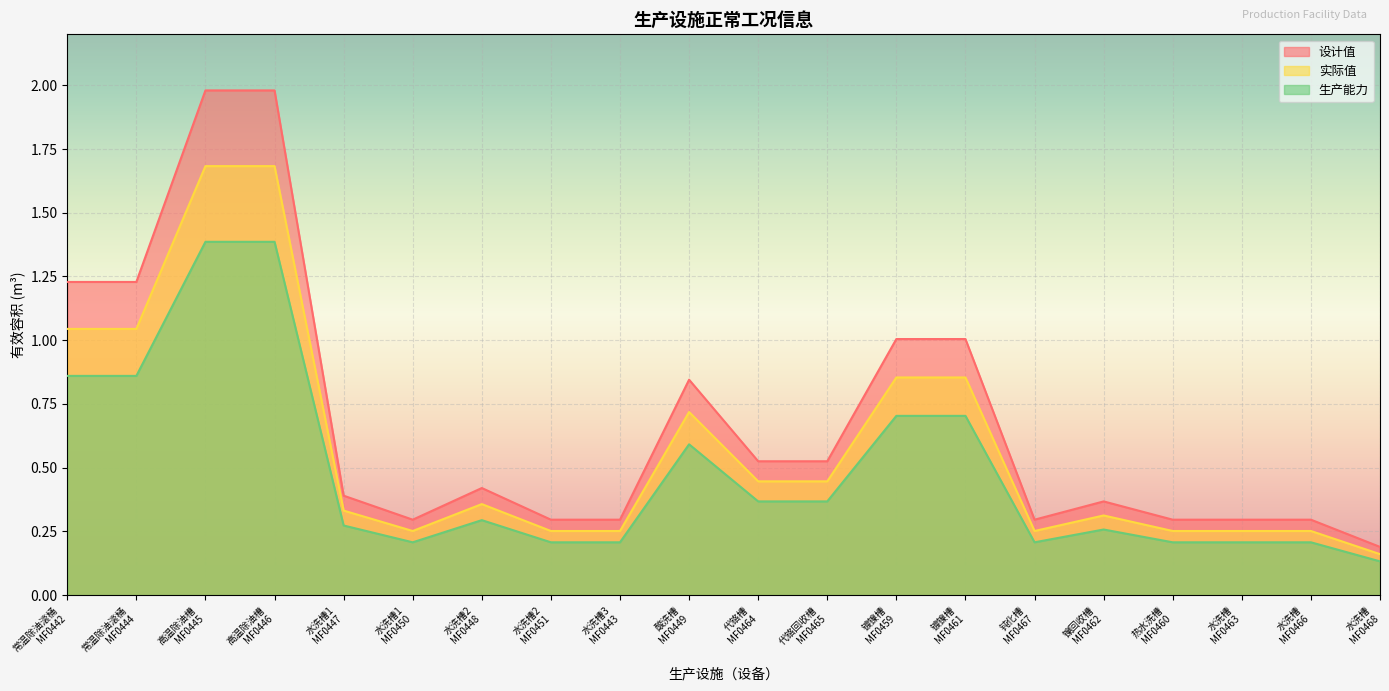

What is the spread (max minus min) of values at 常温除油滚桶
MF0442?

0.4